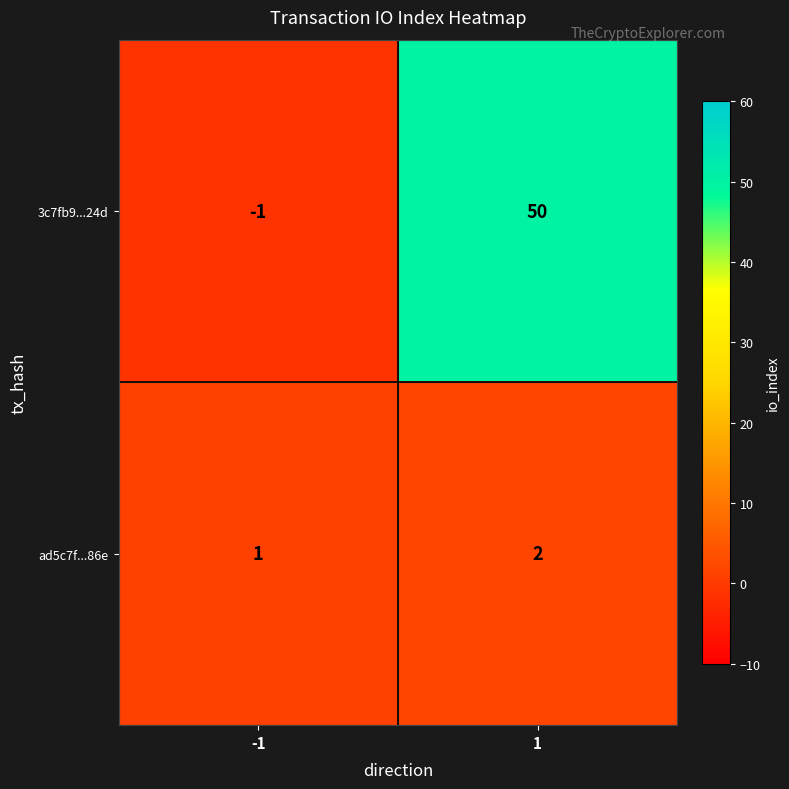

Rank the series by their maximum value, from lowest to highest.

ad5c7f...86e, 3c7fb9...24d